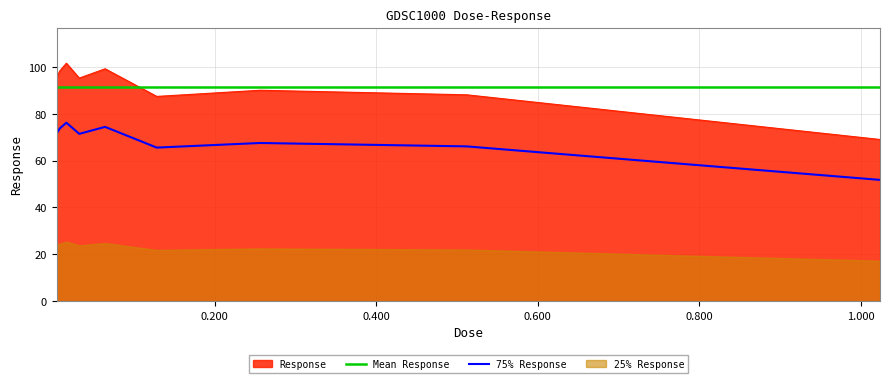

Is it true that the value at 0.032 is 95.3?

True